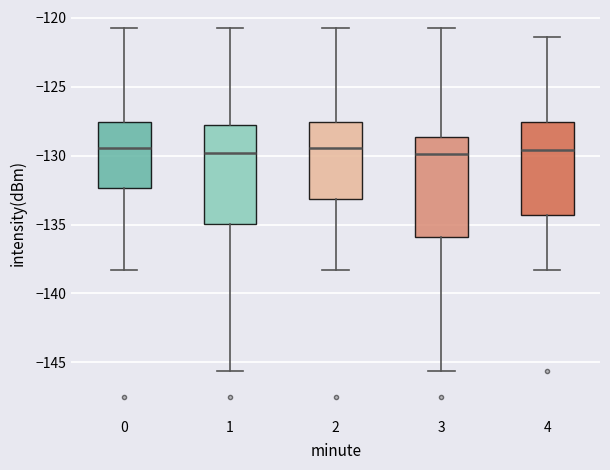

Where is the upper edge of the box at x = 1 on the y-axis? The values are not printed on the chart, so give them approximately, as read against the axis.

-128.0